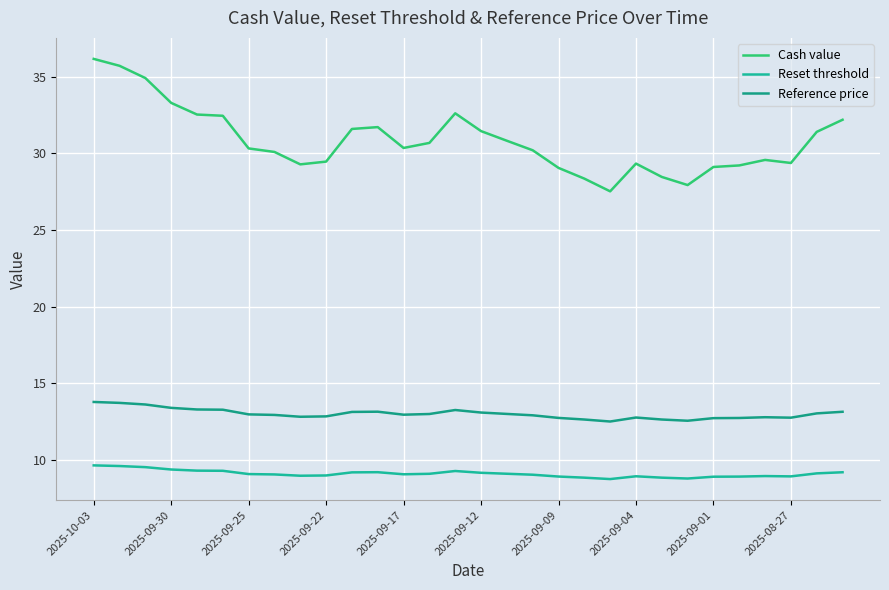

Is this an area chart (filled region under the line)?

No